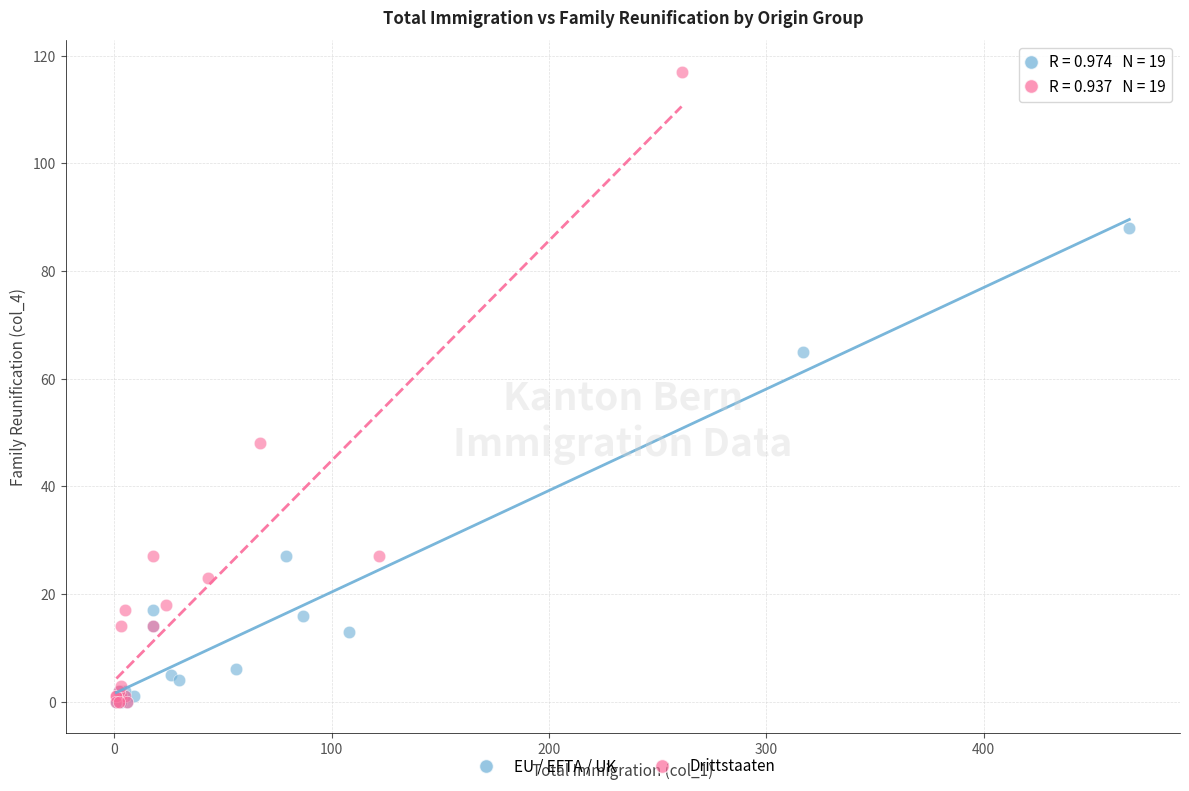

Which series has the largest Y range (max minus min)?

Drittstaaten